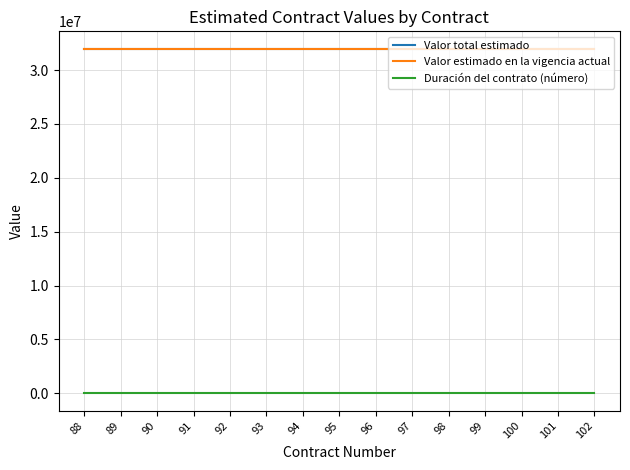

What is the maximum value shown in the chart?

32000000